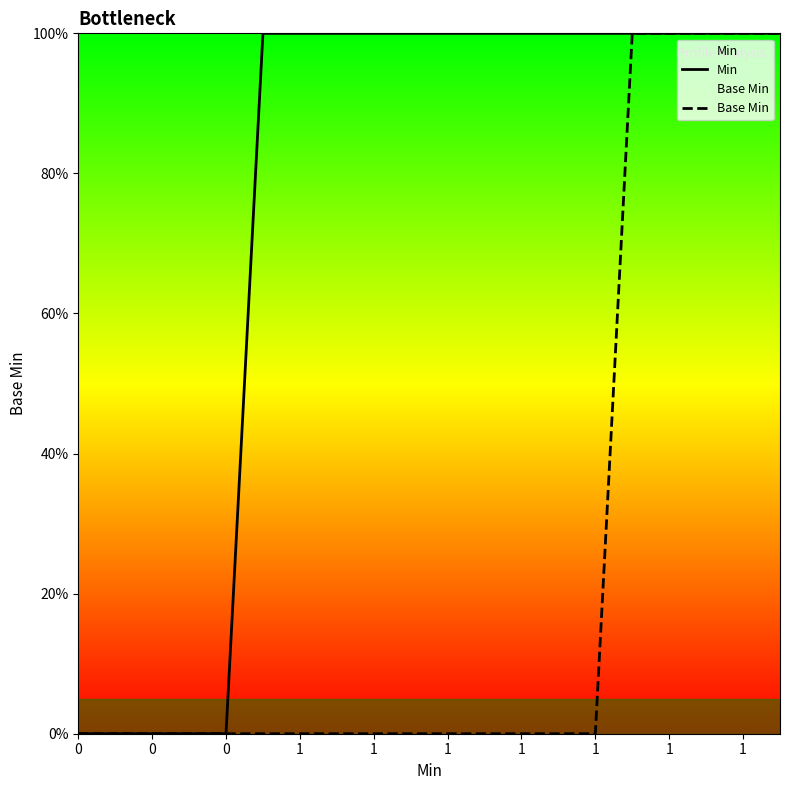

What is the average value of the Min series?

1